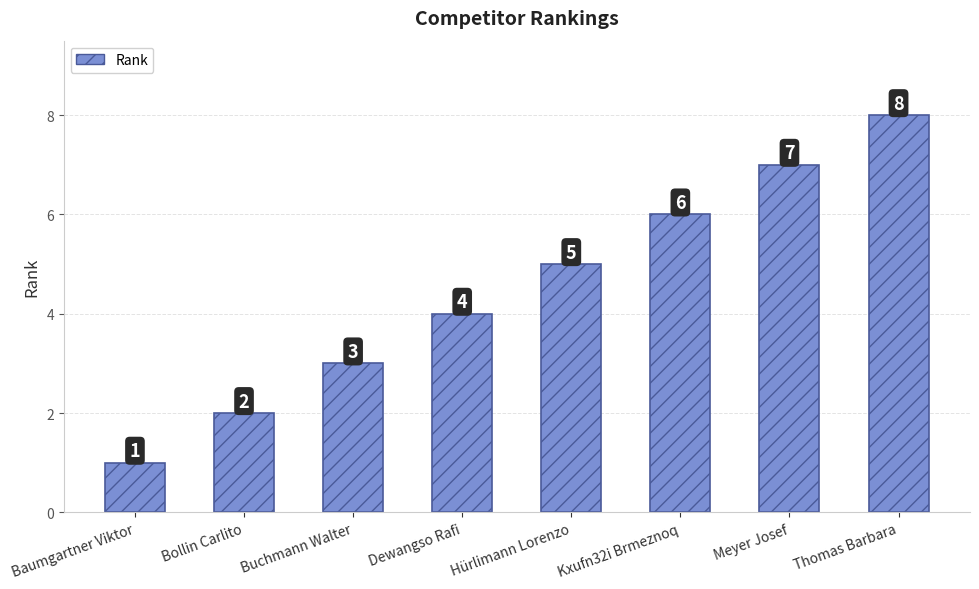

Does the chart contain any negative values?

No